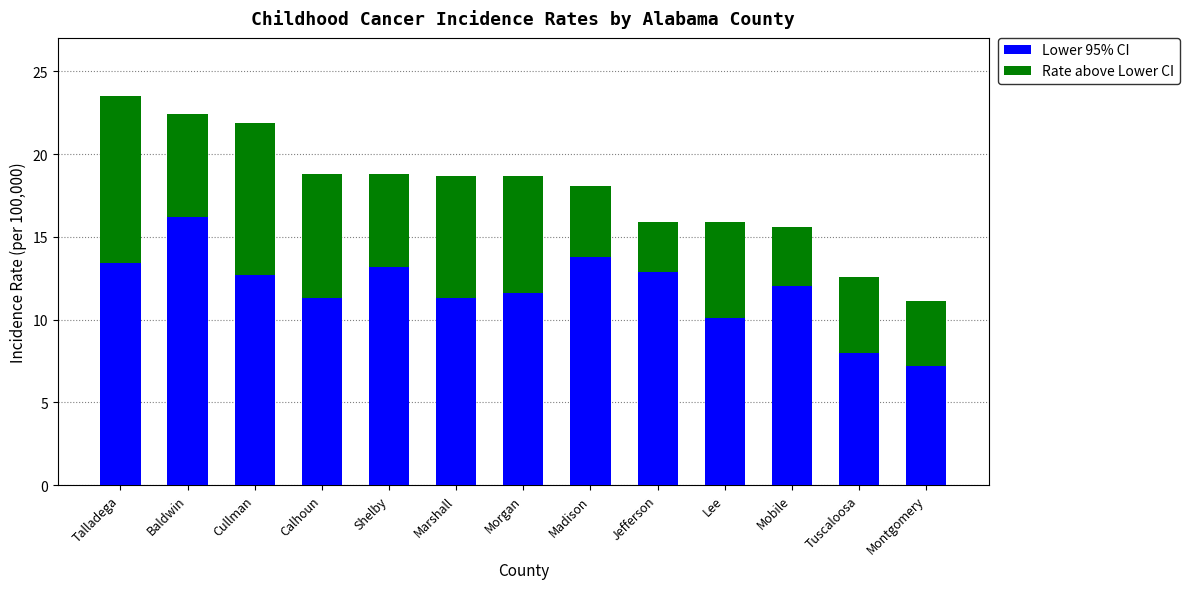

What is the total value across all series at Marshall?

18.7